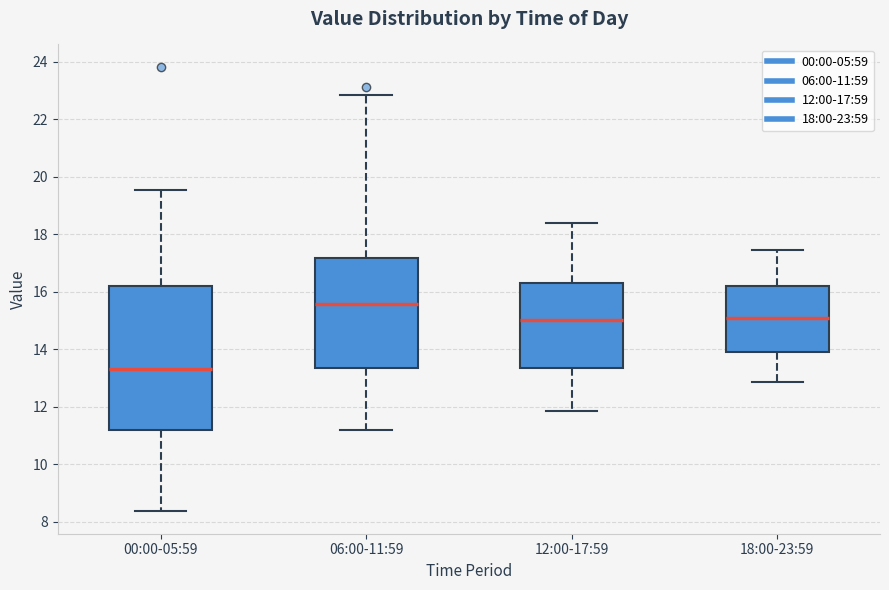

Where does the lower whisker of the box for 00:00-05:59 end on the y-axis? The values are not printed on the chart, so give them approximately, as read against the axis.

8.4